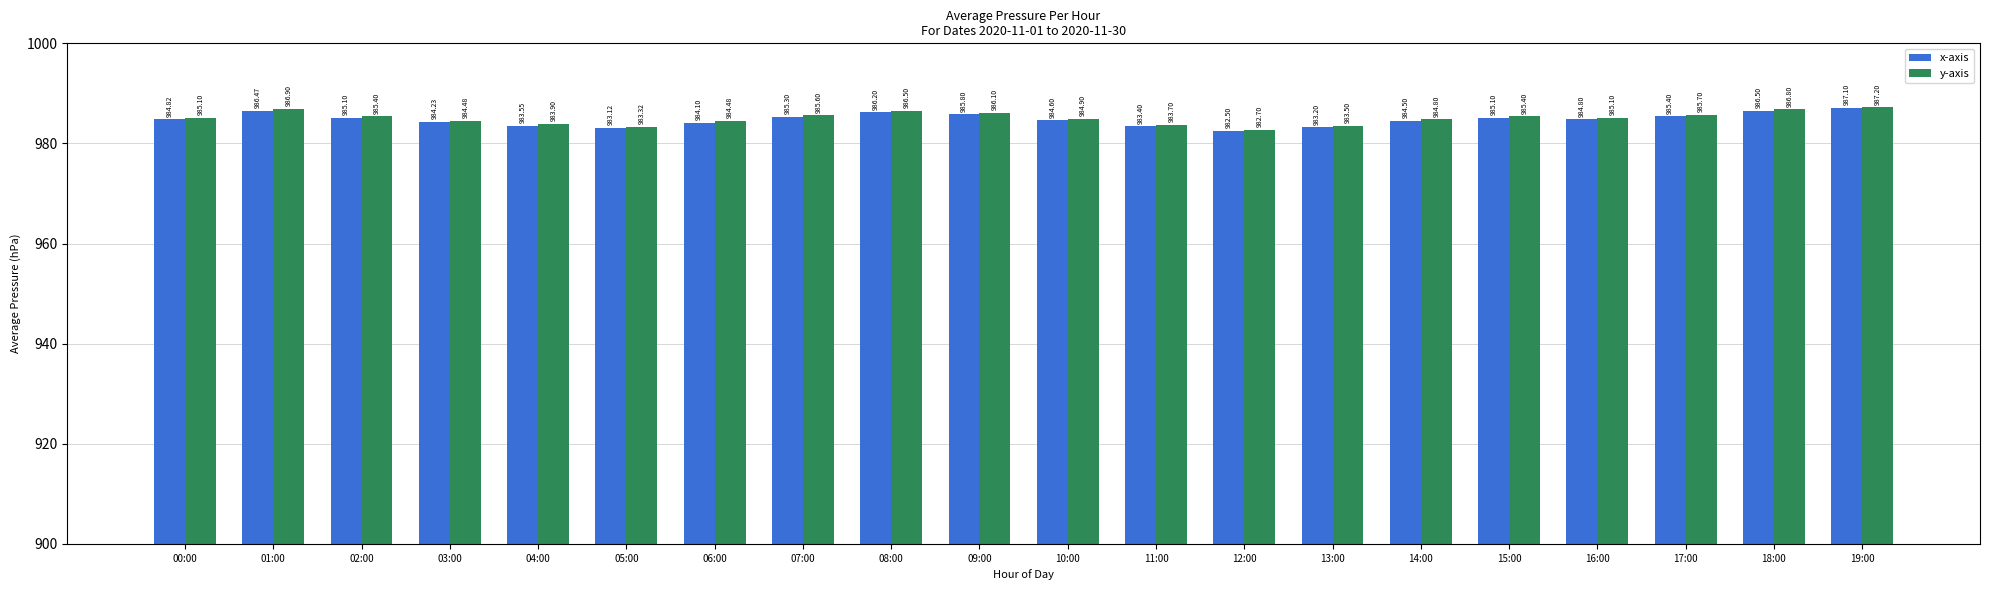

Which series has the largest range (max minus min)?

x-axis